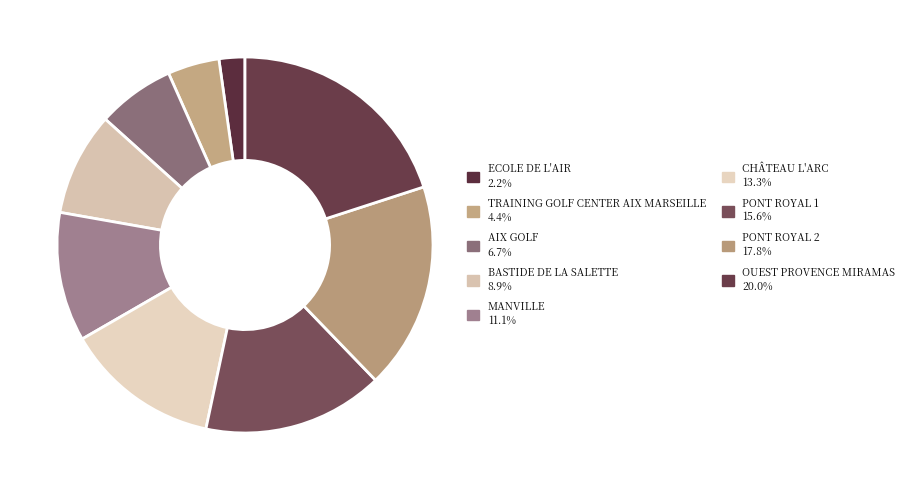

Count the number of slices in the pie.

9